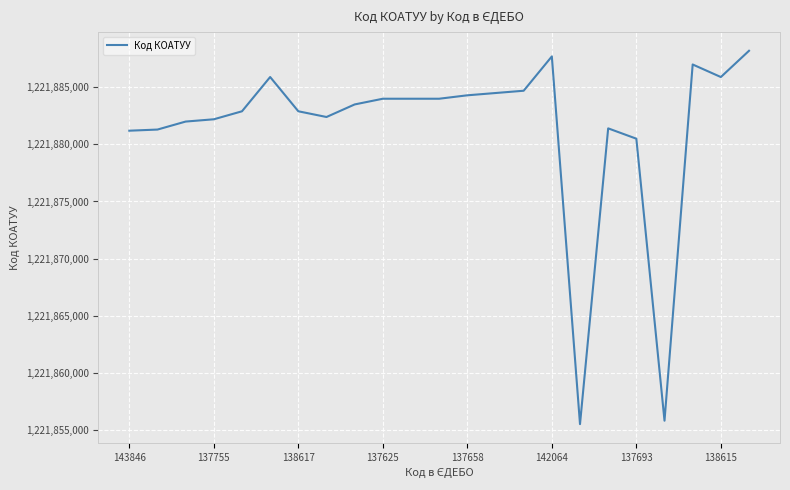

How many categories are shown in the chart?

23